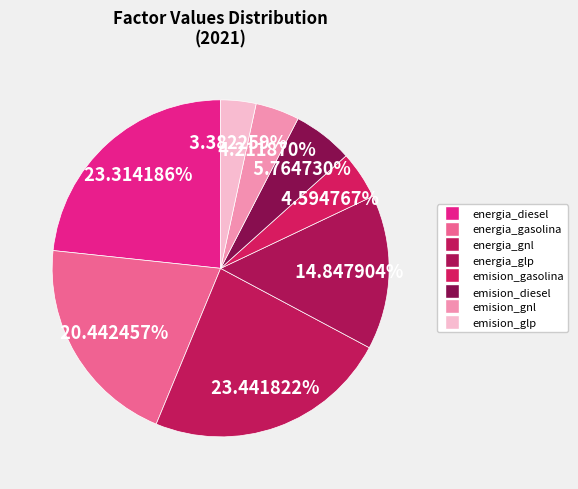

How many slices are in this pie chart?

8